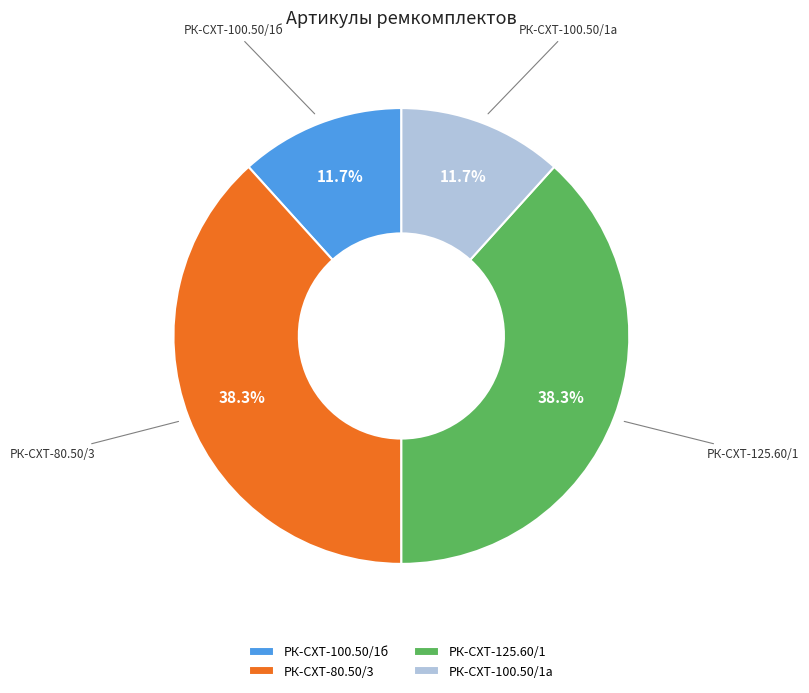

How much of the chart is everything except РК-СХТ-100.50/1б?

88.3%